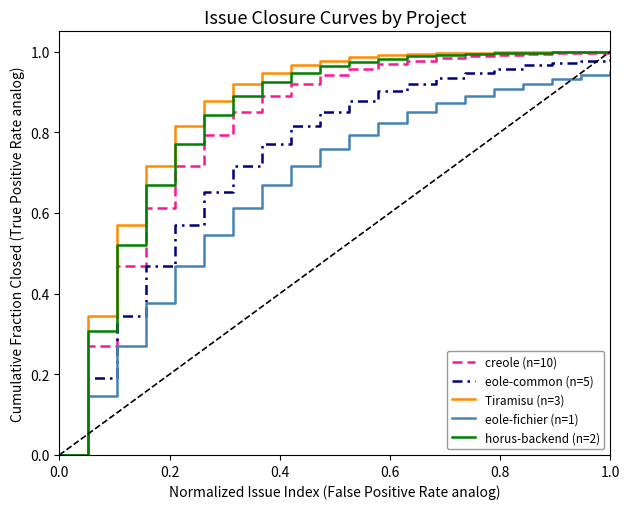

Which series has the largest range (max minus min)?

Tiramisu (n=3)